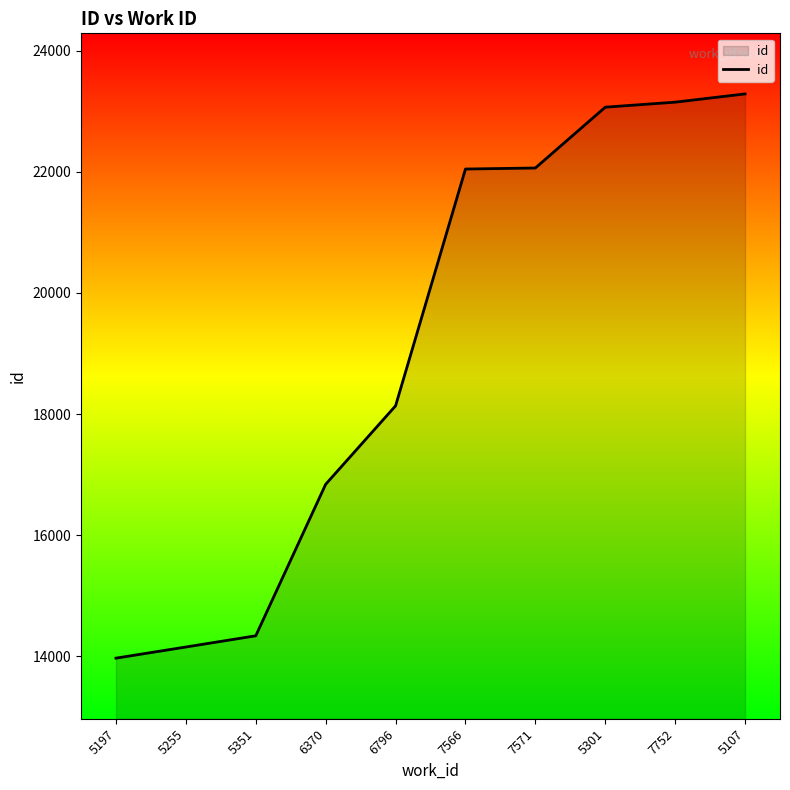

Which has a higher value, 7571 or 6370?

7571